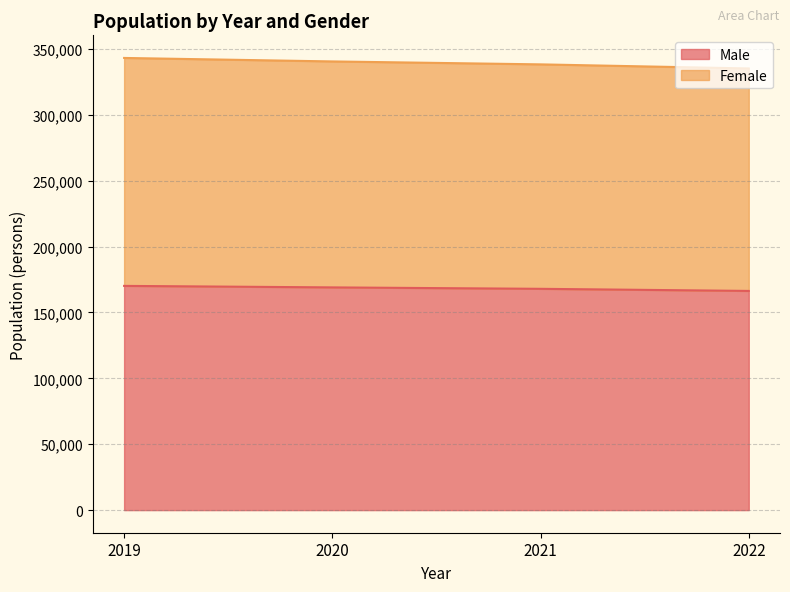

At which label is Male closest to 168210?

2021